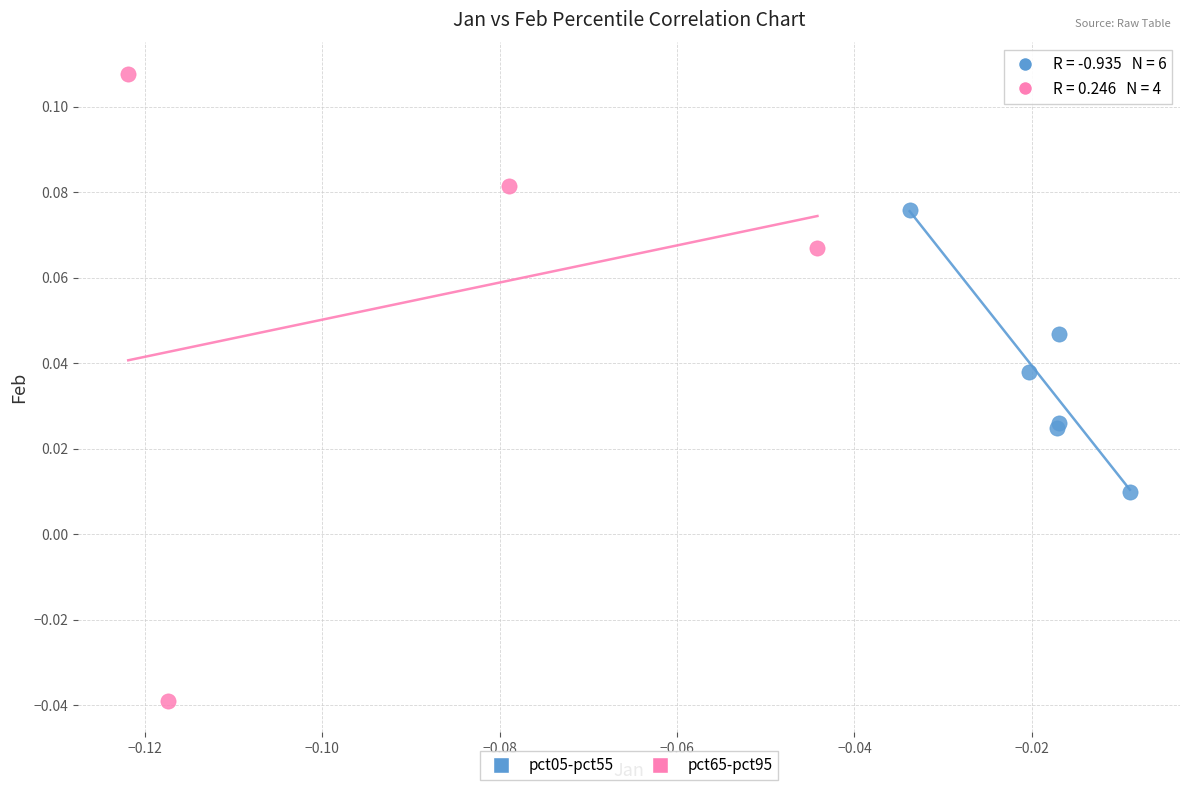

Which series has the widest spread of Y values?

pct65-pct95